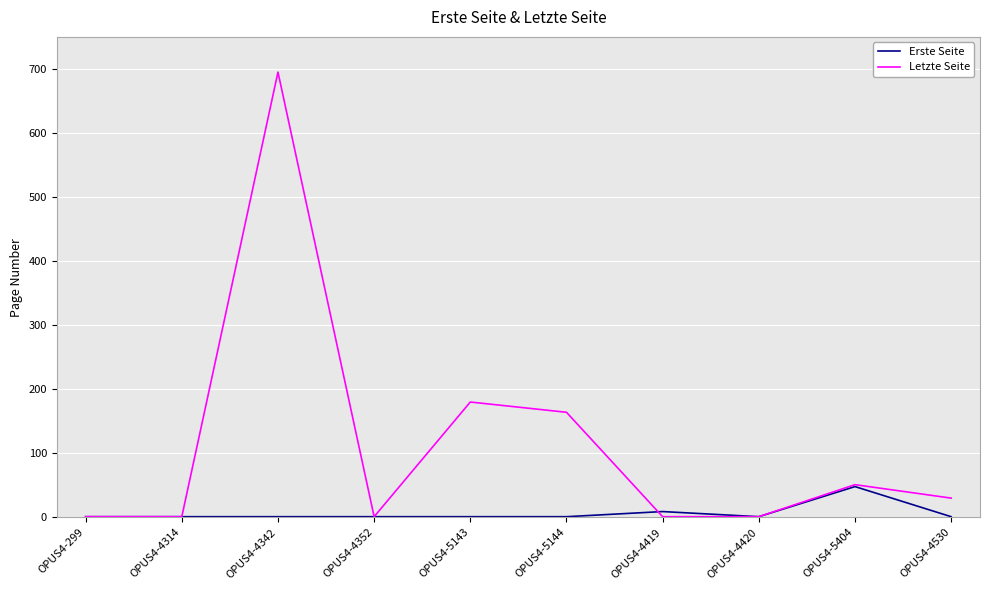

At which label is Letzte Seite closest to 348?

OPUS4-5143